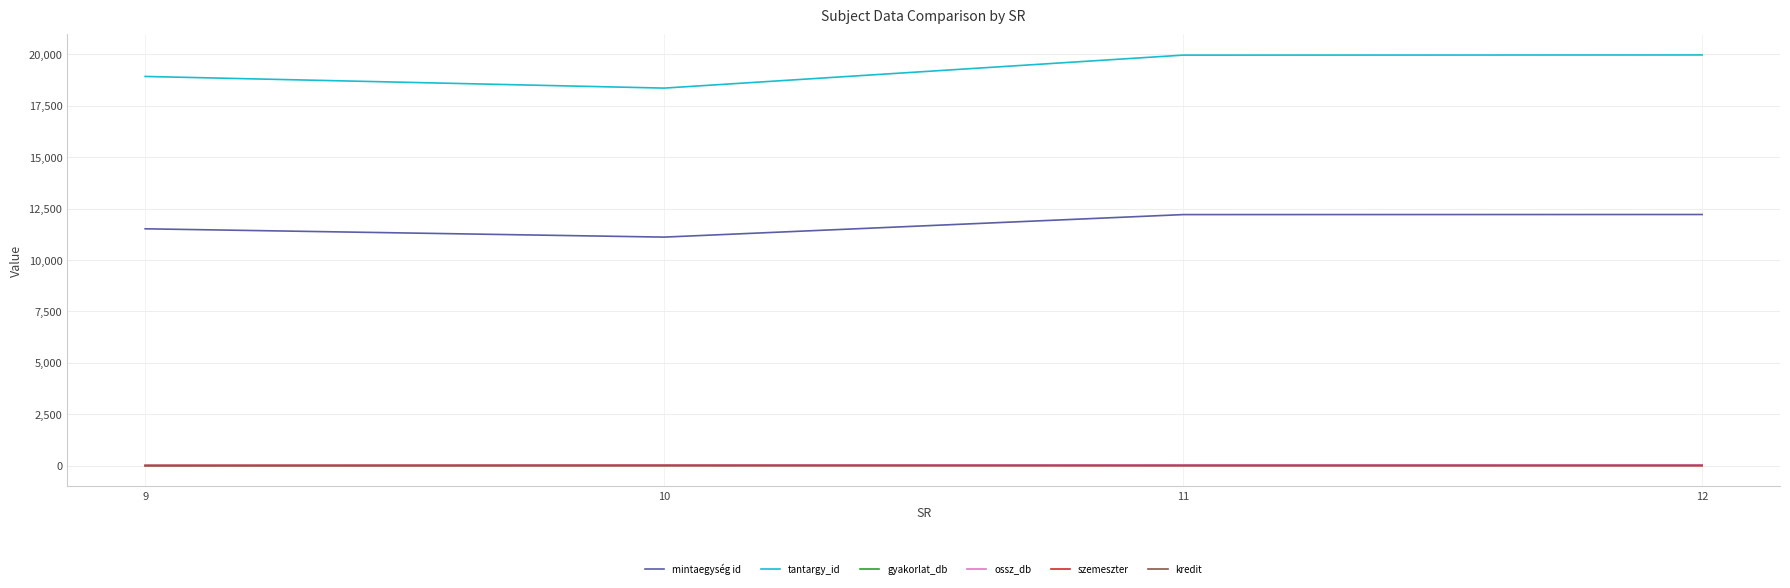

What is the total value across all series at 12?

32265